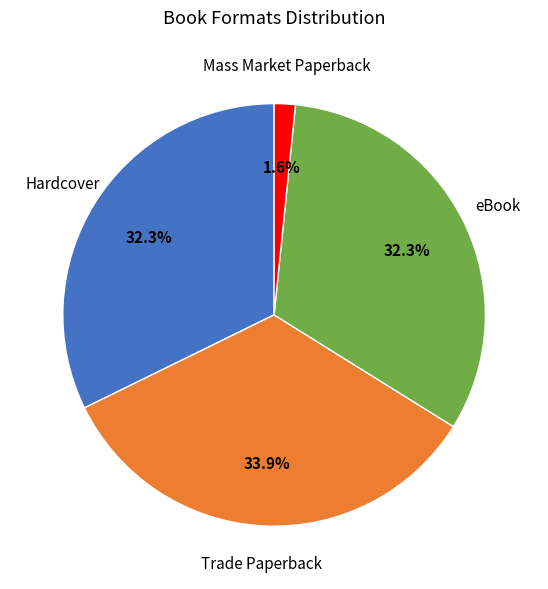

Does any single category account for the majority?

No